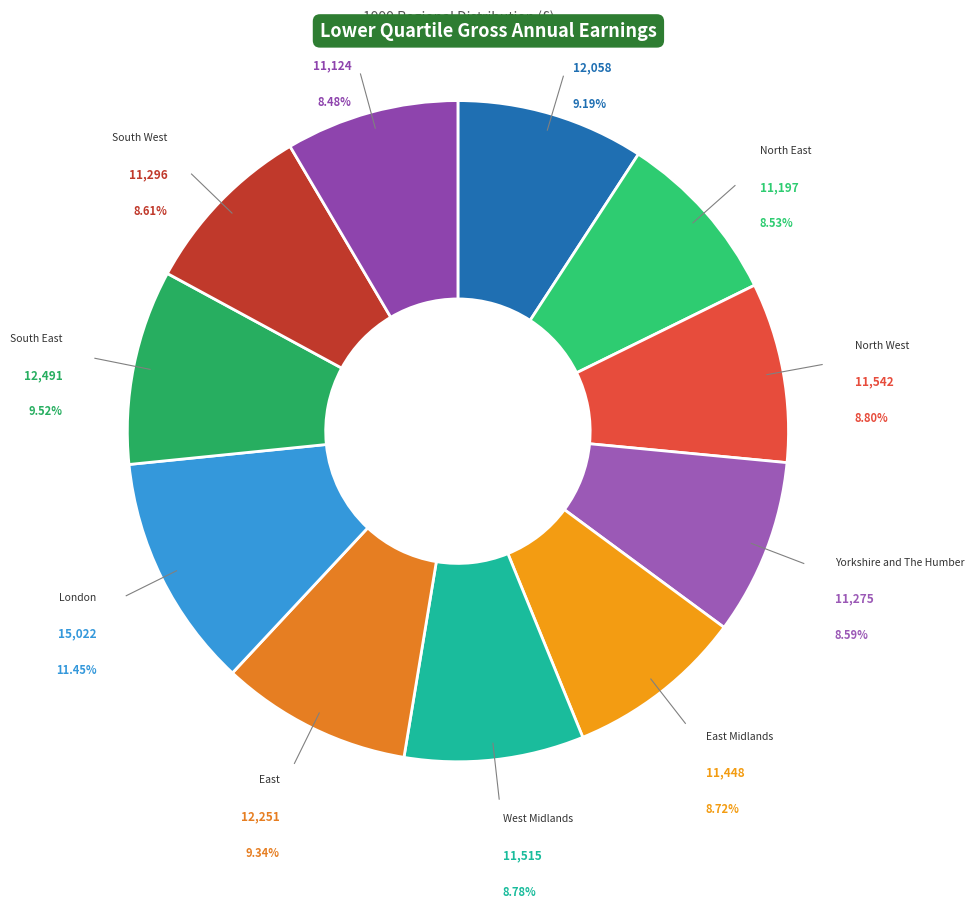

To the nearest percent, what percentage of the pie is South East?

10%